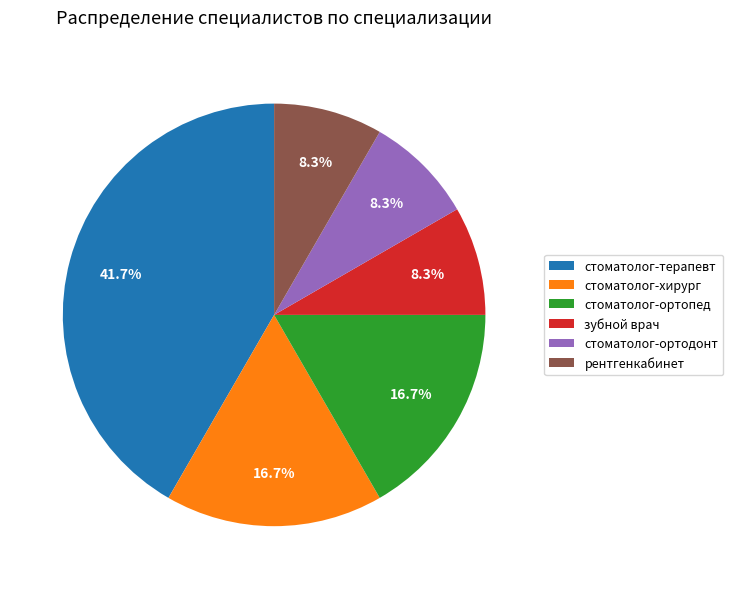

Which slice is the largest?

стоматолог-терапевт